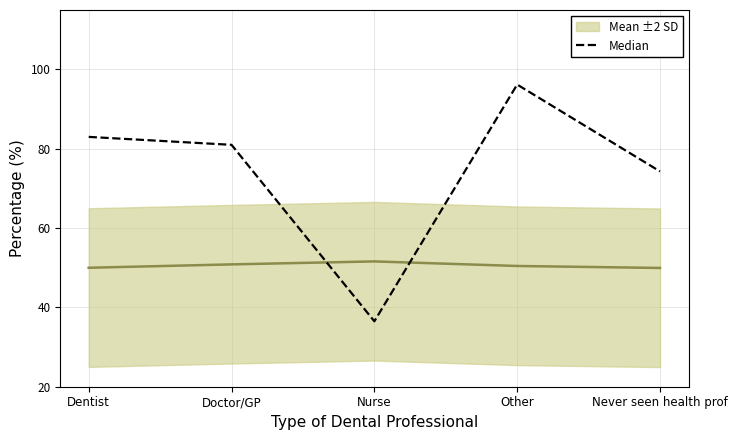

What position from the right is Nurse?

3